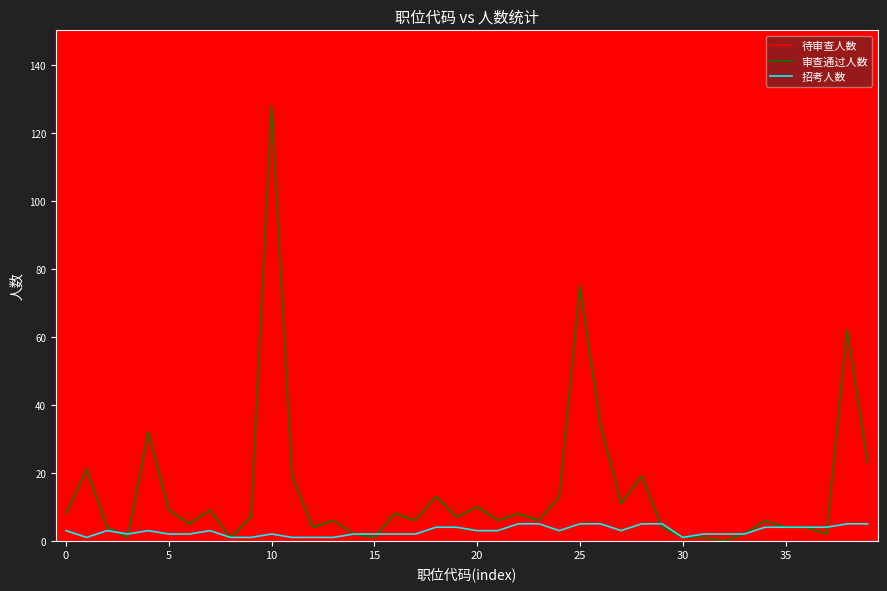

Which category has the highest value in the 招考人数 series?

22